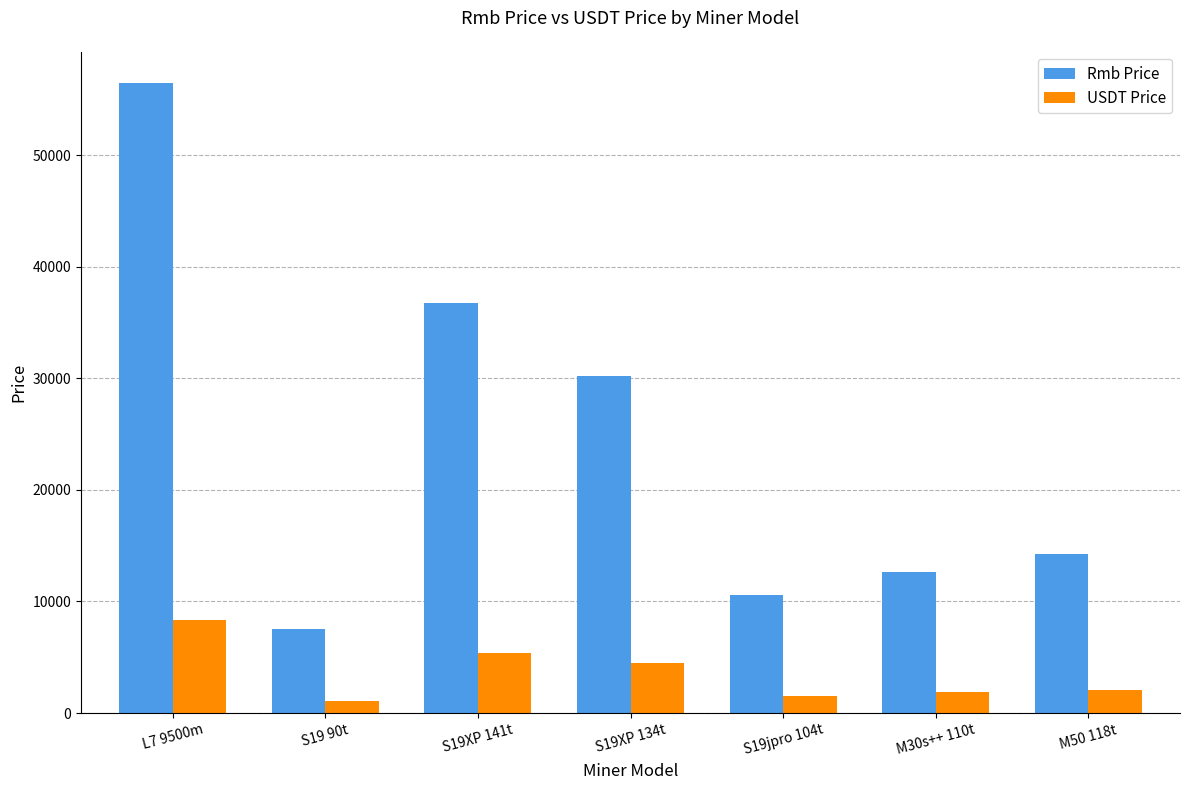

How many data points in Rmb Price are above 14221?

4